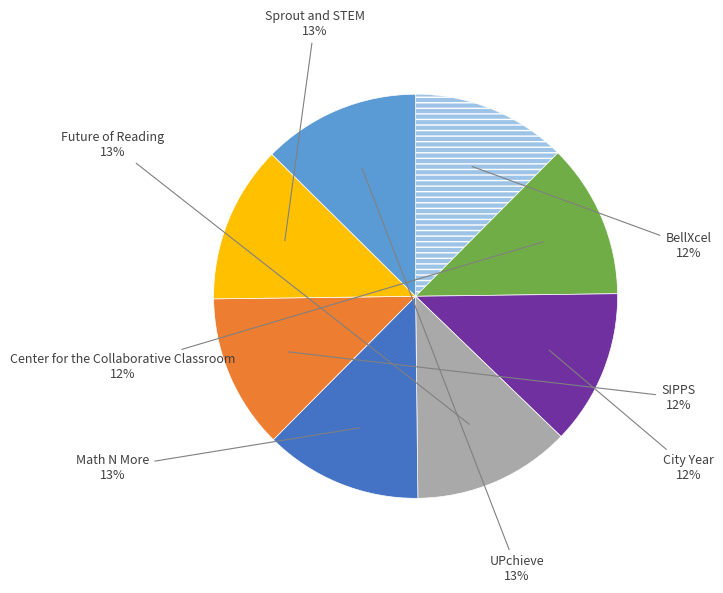

Does any single category account for the majority?

No